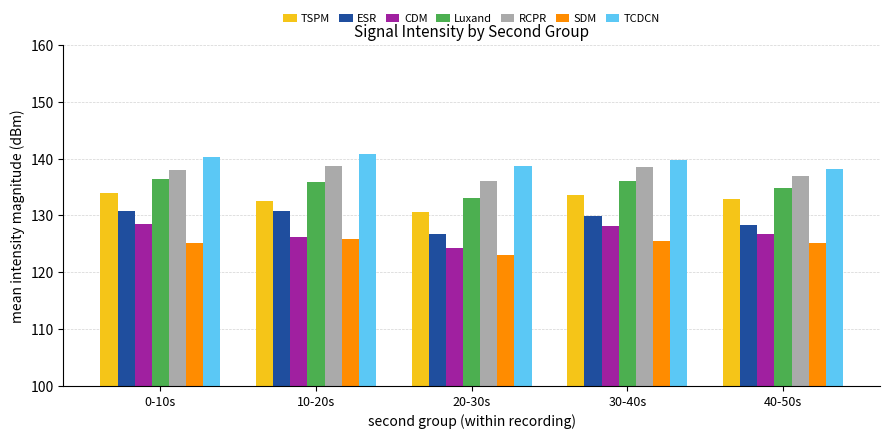

What is the smallest value displayed?

123.0